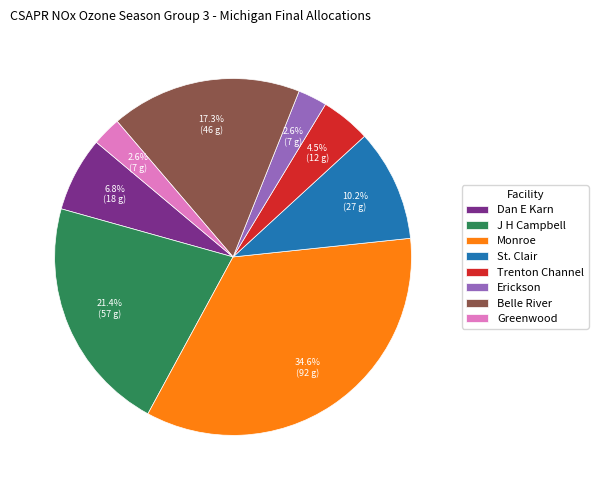

What is the ratio of the value at Erickson to the value at Trenton Channel?

0.6